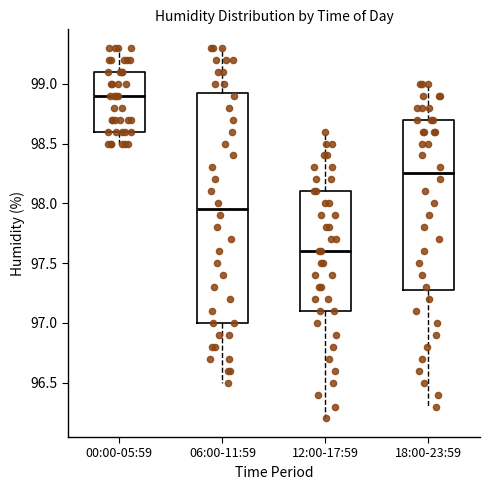

Where is the upper edge of the box for 18:00-23:59 on the y-axis? The values are not printed on the chart, so give them approximately, as read against the axis.

98.70